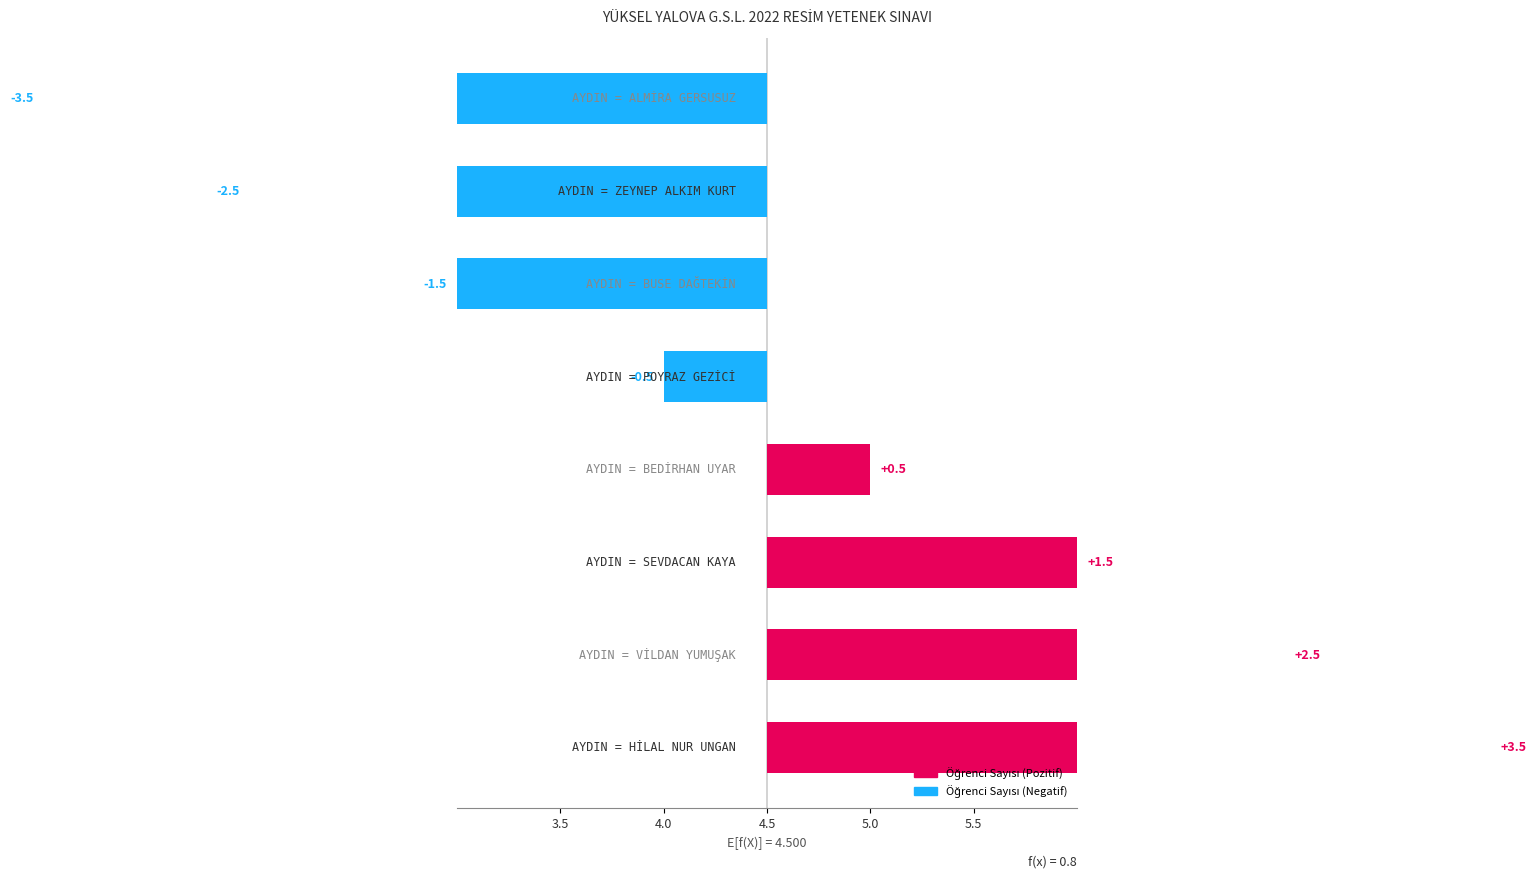

How many positive values are there?

4